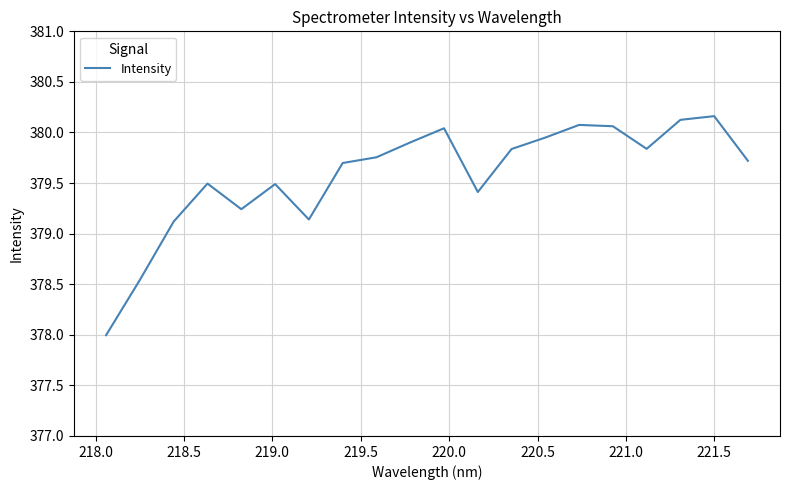

What is the greatest value displayed?

380.2